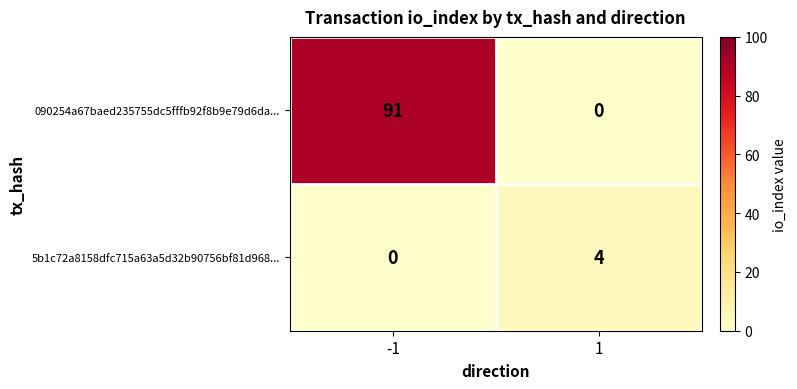

Which series has the largest total across all categories?

090254a67baed235755dc5fffb92f8b9e79d6da...